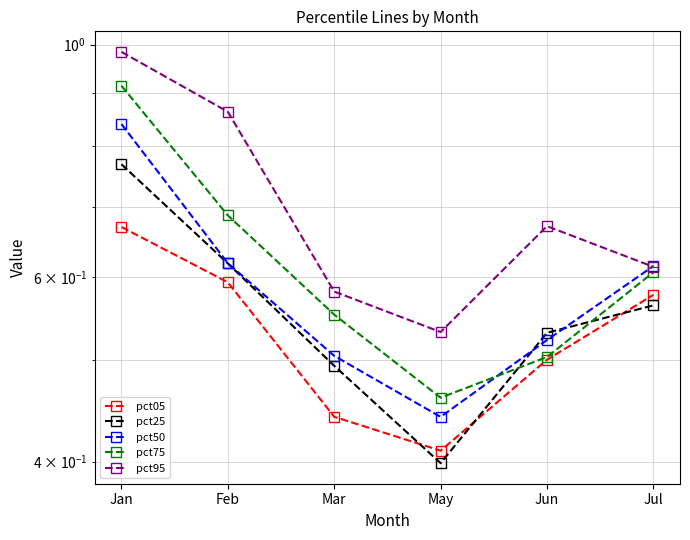

Rank the series by their average value, from lowest to highest.

pct05, pct25, pct50, pct75, pct95